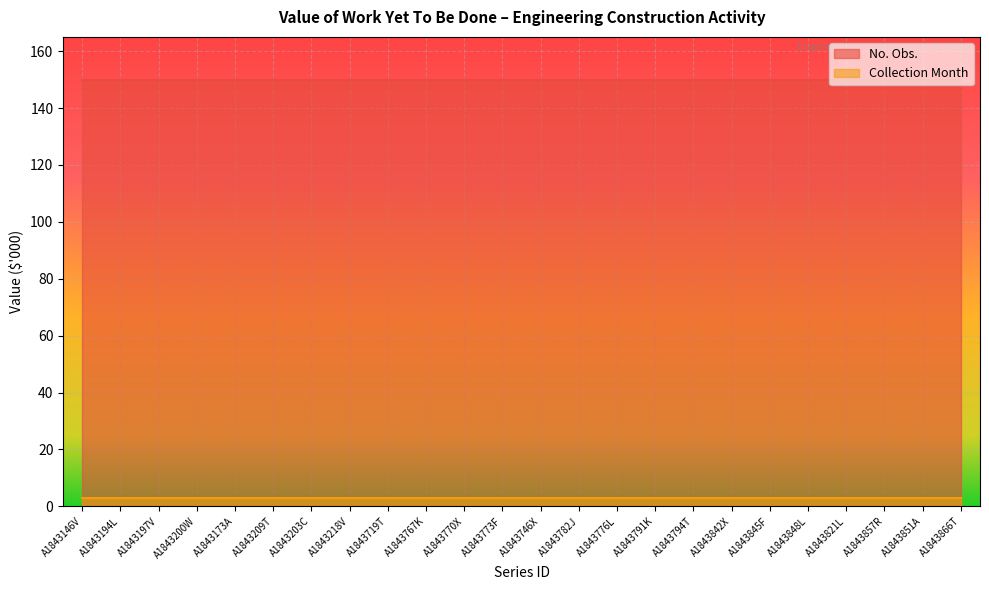

True or false: No. Obs. and Collection Month cross at least once.

False